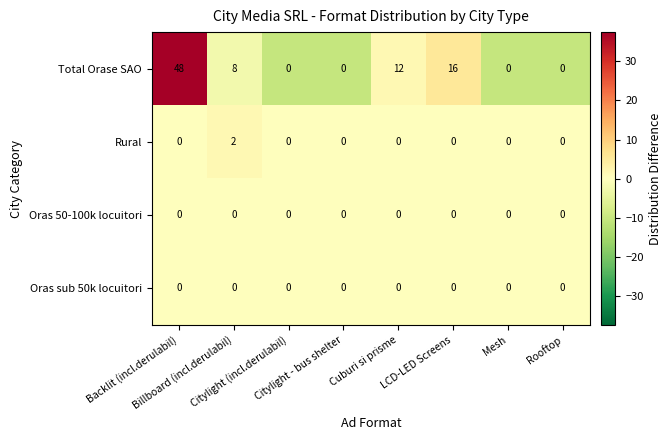

Which series has the largest total across all categories?

Total Orase SAO